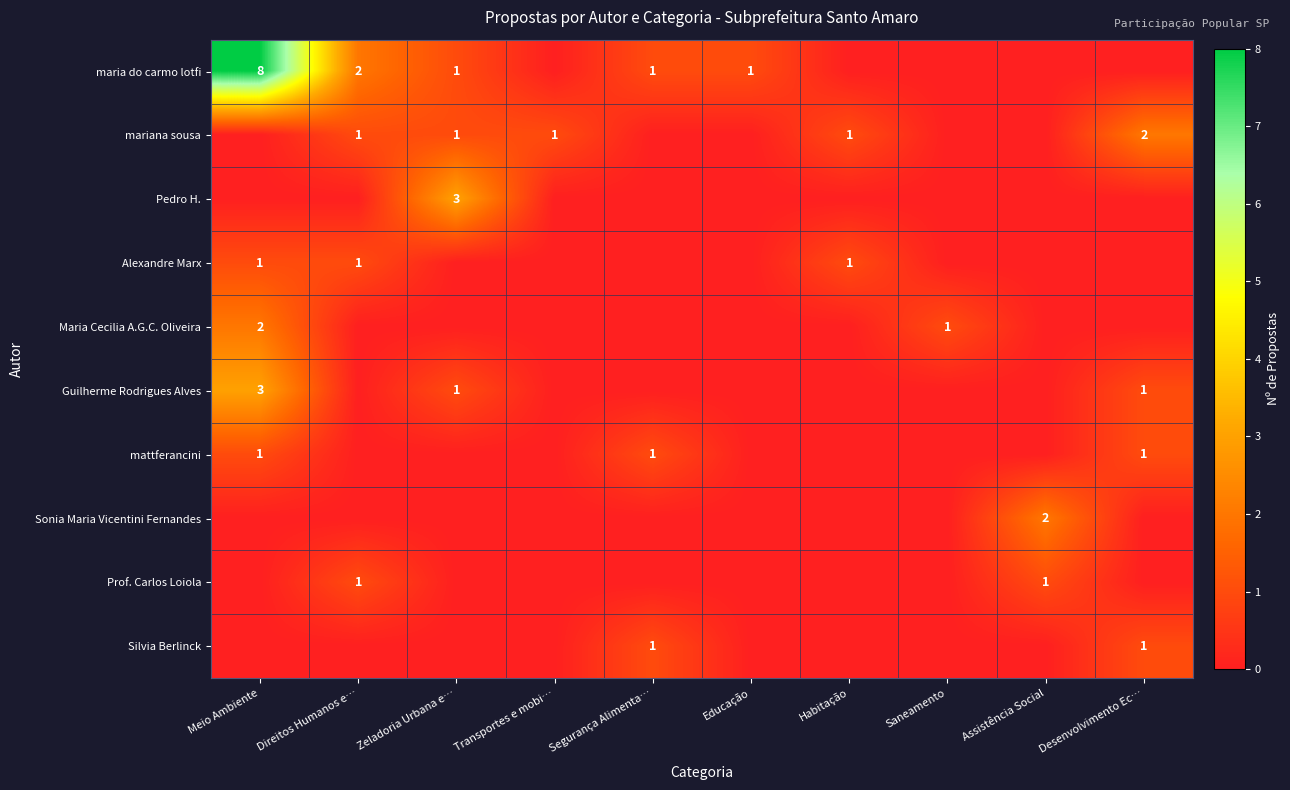

What is the sum of the mariana sousa values at Desenvolvimento Ec… and Direitos Humanos e…?

3